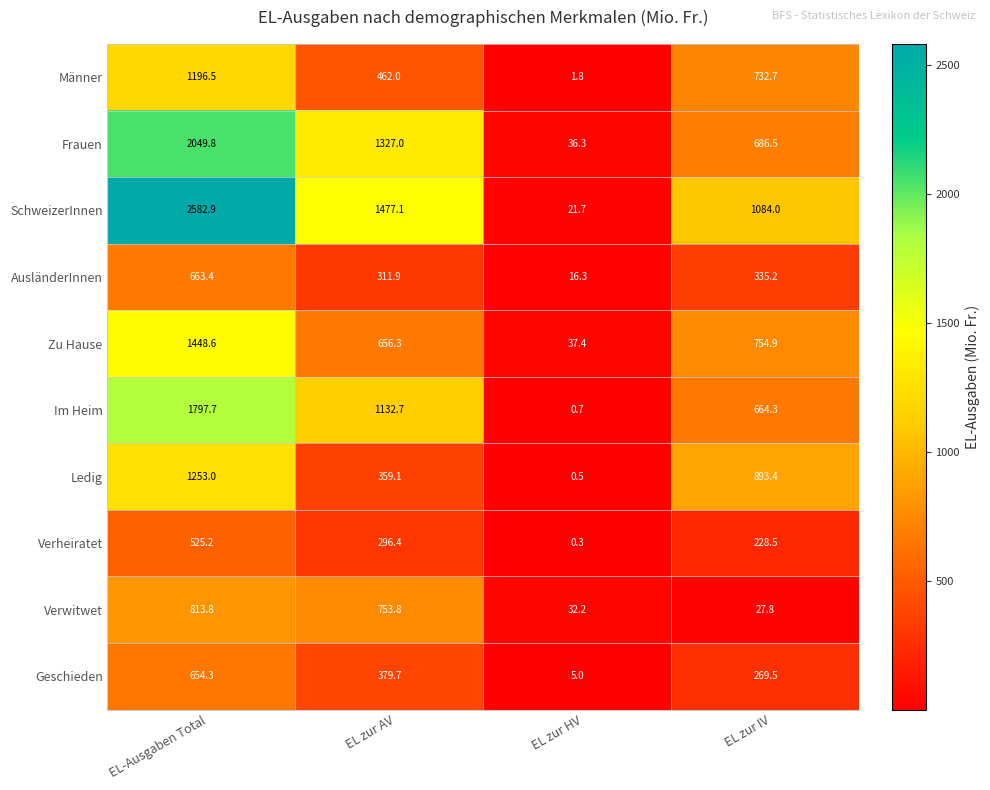

At EL-Ausgaben Total, list the series in order from smallest to largest.

Verheiratet, Geschieden, AusländerInnen, Verwitwet, Männer, Ledig, Zu Hause, Im Heim, Frauen, SchweizerInnen